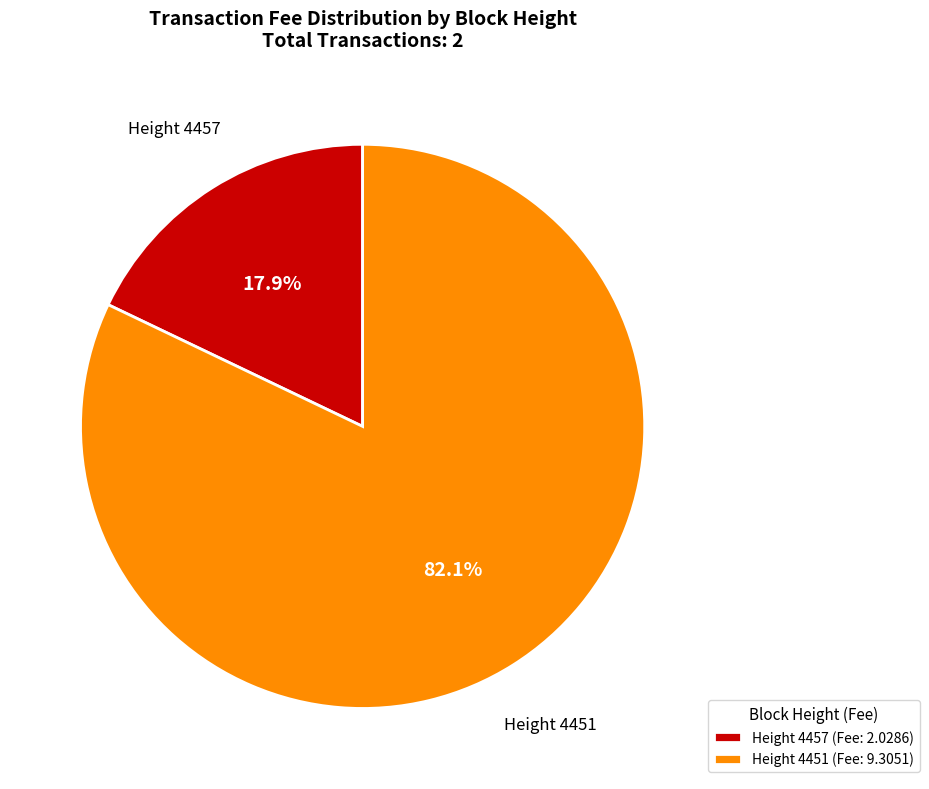

Combined, do Height 4451 and Height 4457 account for over 50%?

Yes